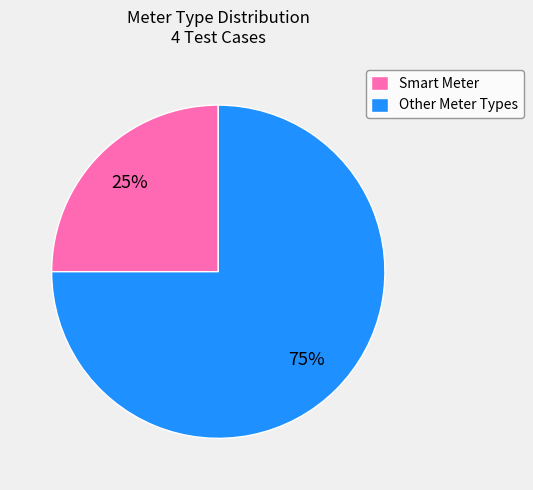

Which category accounts for the majority?

Other Meter Types